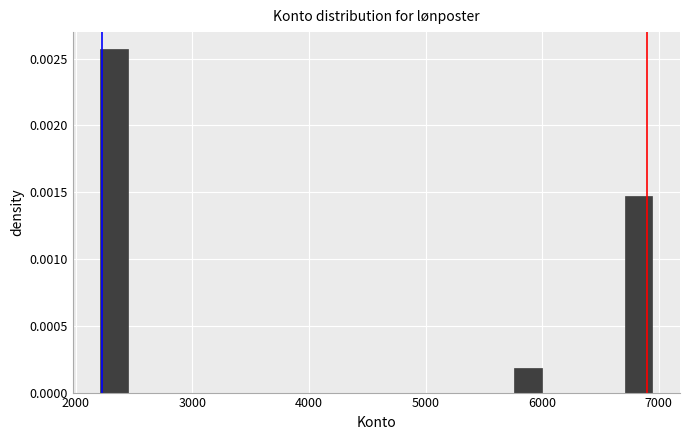

Around what value on the x-axis is the tallest bar? Give the approximate position of its centre, as read against the axis.

2300